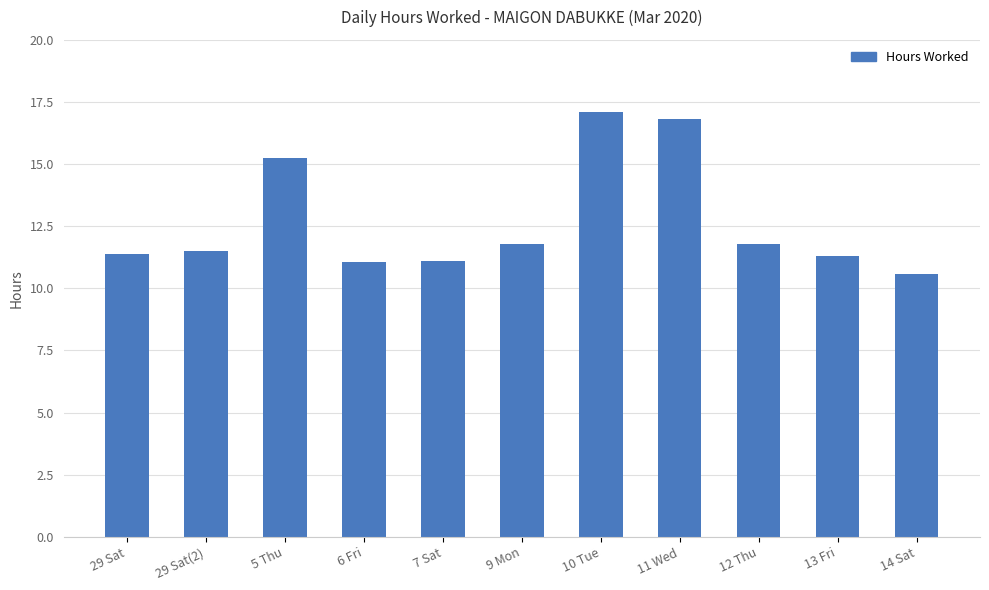

What is the change in value from 5 Thu to 7 Sat?

-4.2